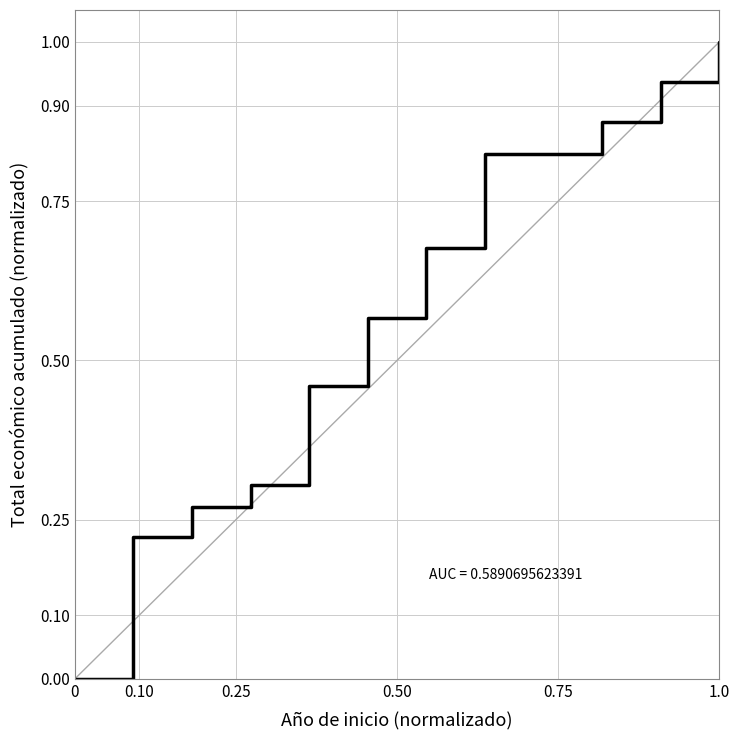

What is the greatest value displayed?

1.0